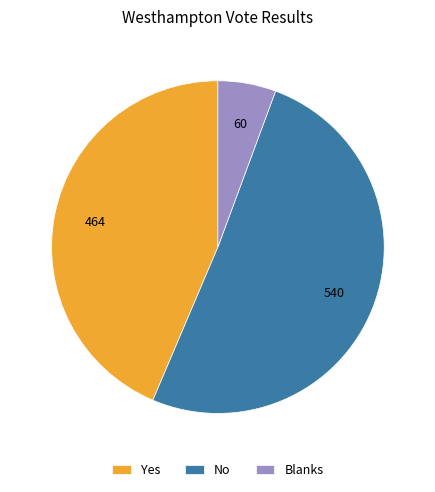

Is the sum of No and Yes greater than half?

Yes